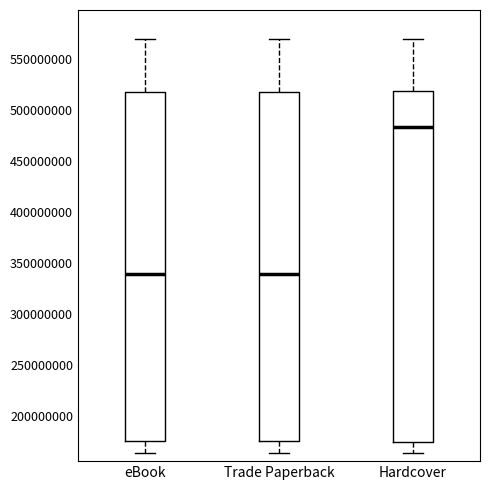

Where does the median line of the box for Hardcover sit on the y-axis? The values are not printed on the chart, so give them approximately, as read against the axis.

485000000